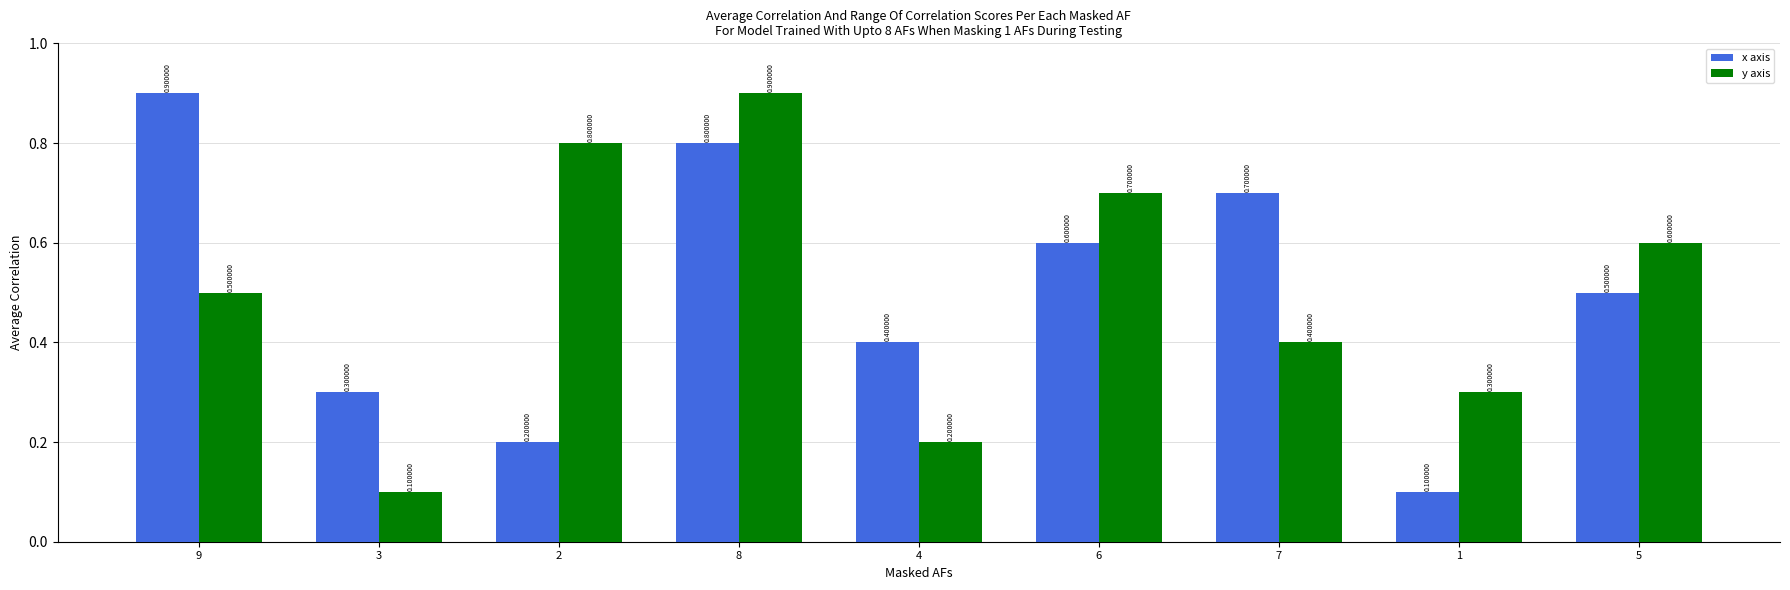

Reading left to right, transcribe all the data shown in this chart.

x axis: 9=0.9	3=0.3	2=0.2	8=0.8	4=0.4	6=0.6	7=0.7	1=0.1	5=0.5
y axis: 9=0.5	3=0.1	2=0.8	8=0.9	4=0.2	6=0.7	7=0.4	1=0.3	5=0.6